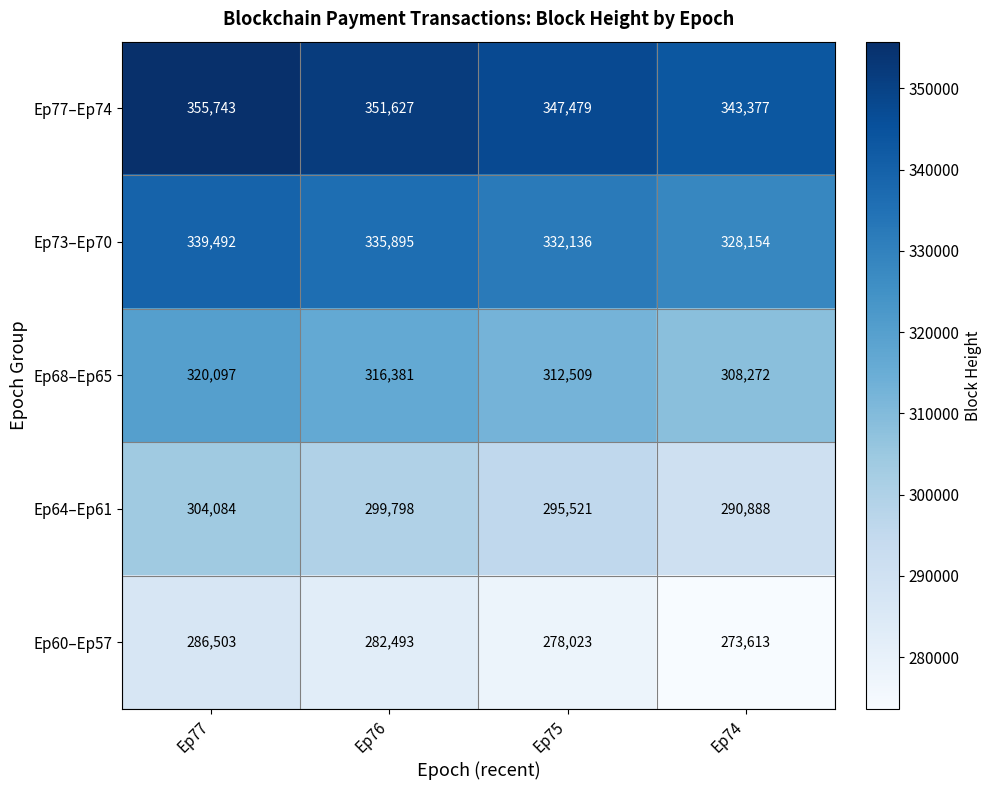

What is the minimum value shown in the chart?

273613